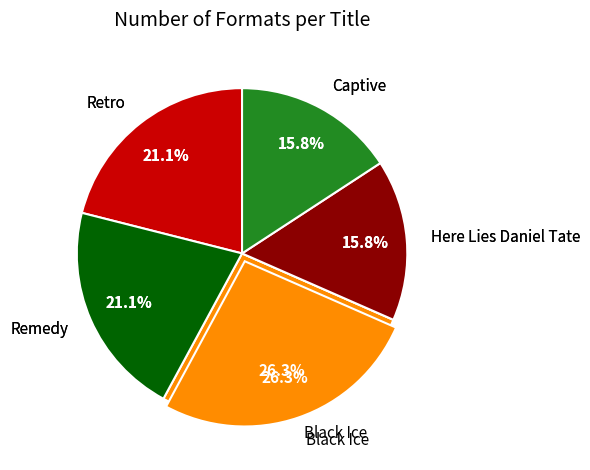

How many slices are in this pie chart?

5